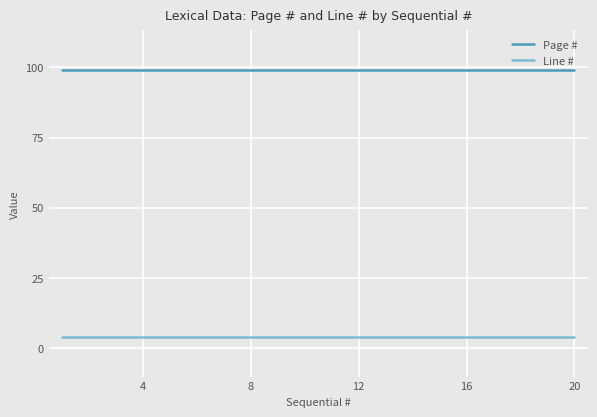

What is the average value of the Line # series?

4